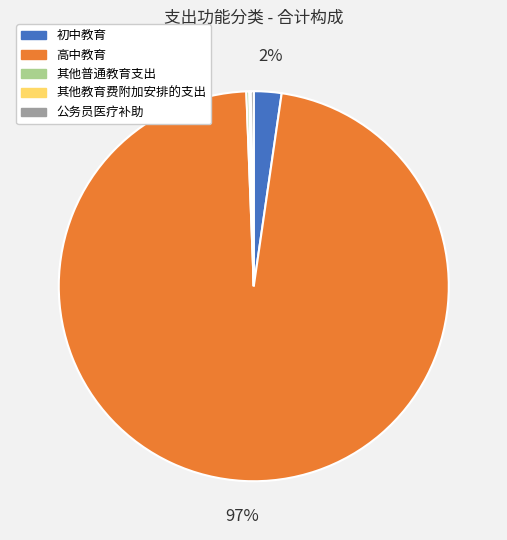

What is the largest slice in the pie chart?

高中教育